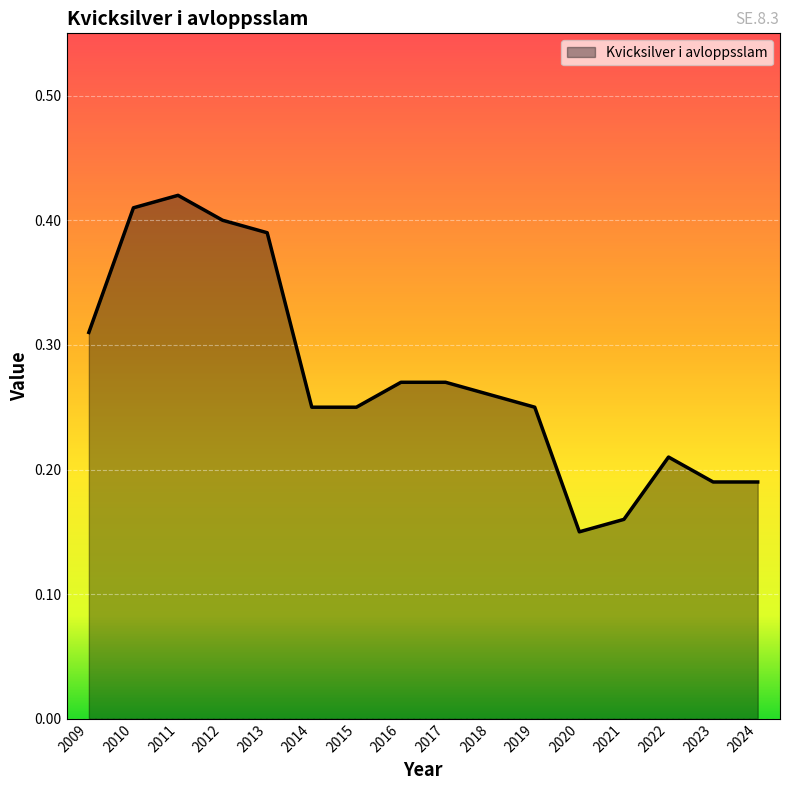

True or false: the data shows 0.4 at 2011.

True